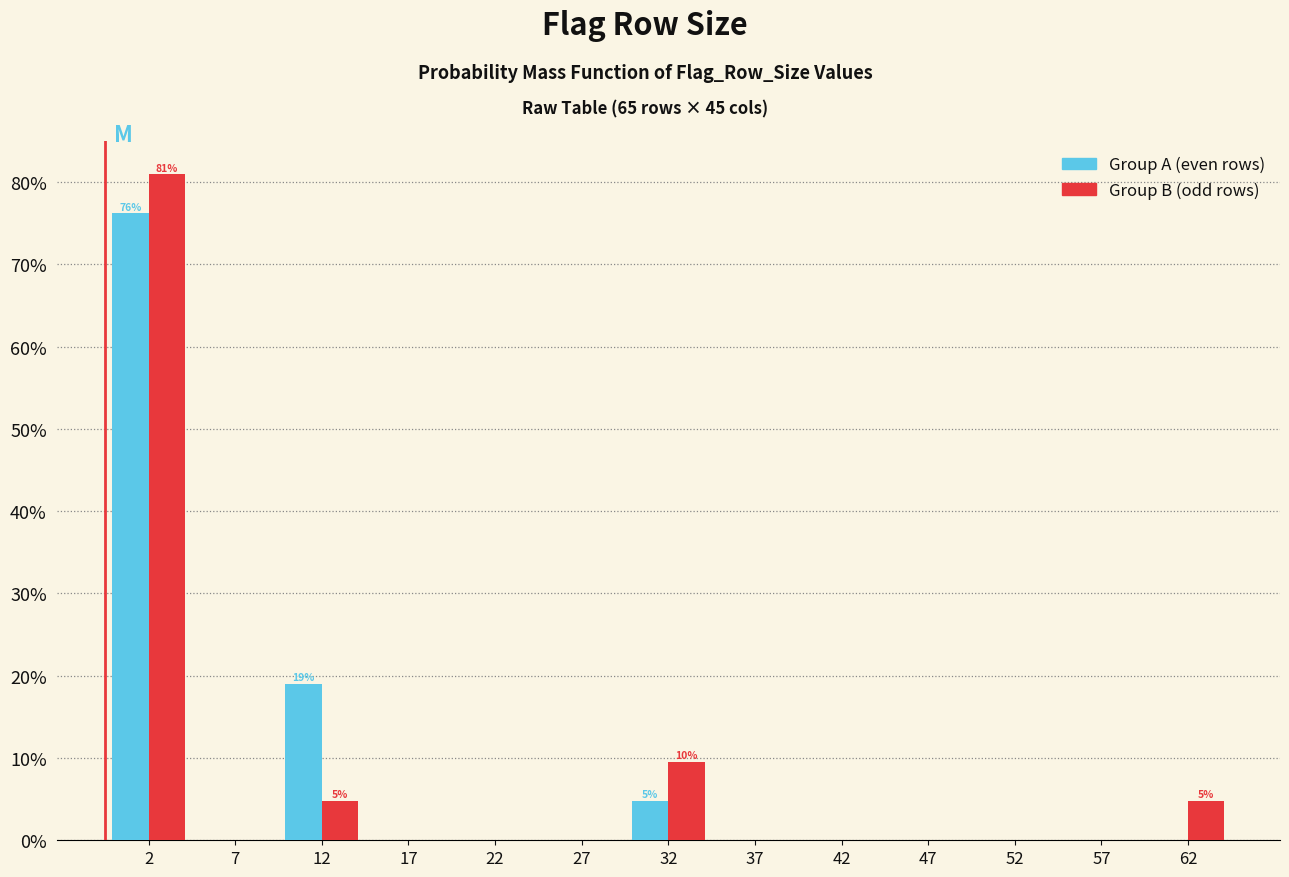

Does the chart contain stacked bars?

No